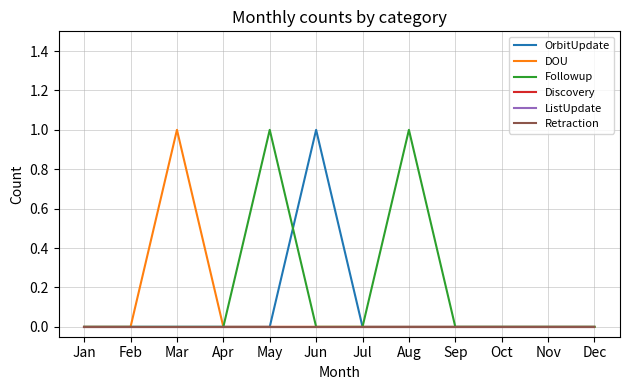

At which label does OrbitUpdate reach its minimum?

Jan